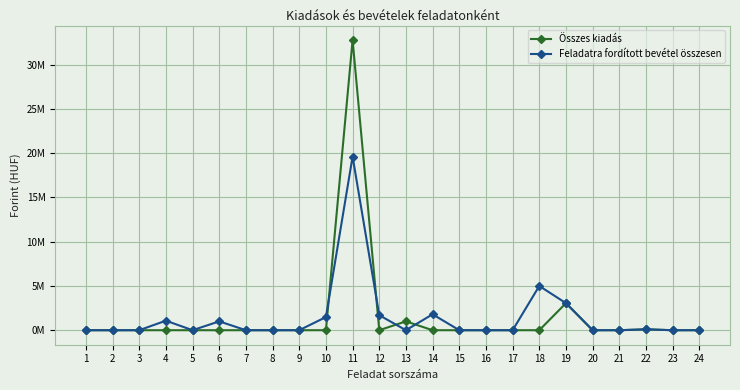

What is the sum of all Összes kiadás values?

36.9